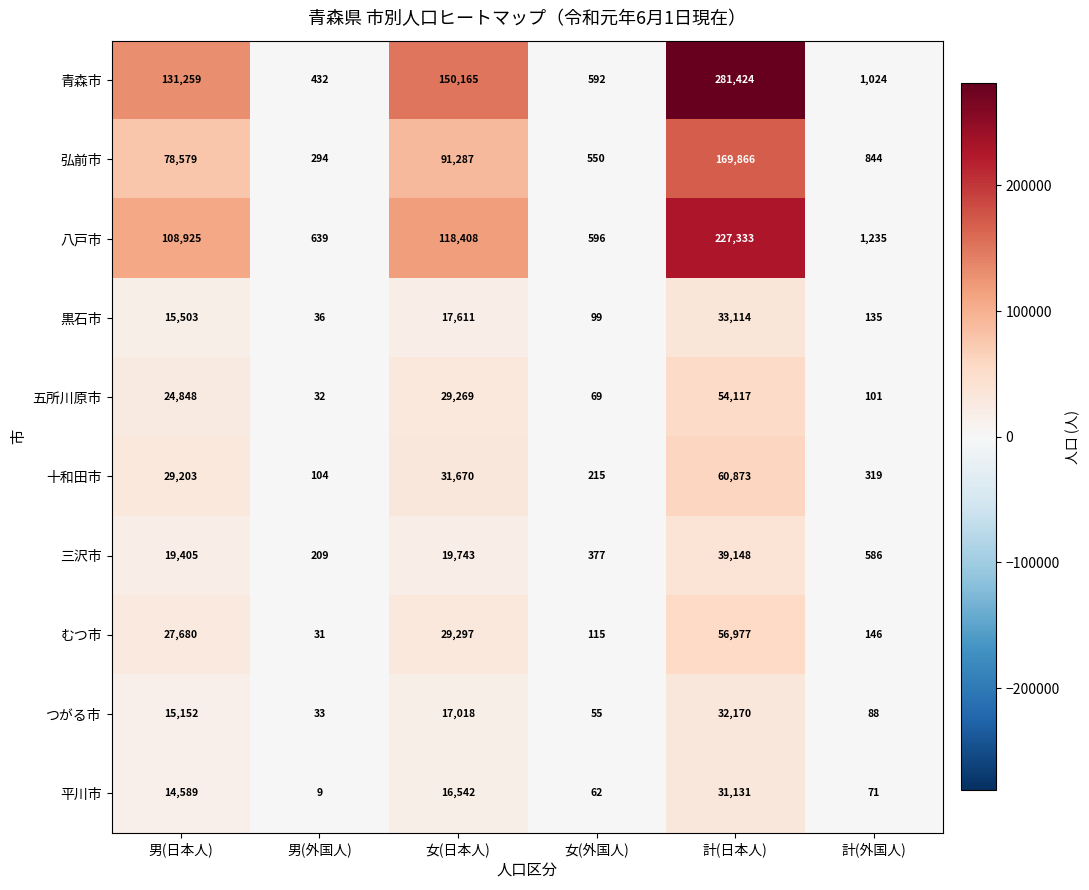

Where is 五所川原市 nearest to the value 27074?

女(日本人)